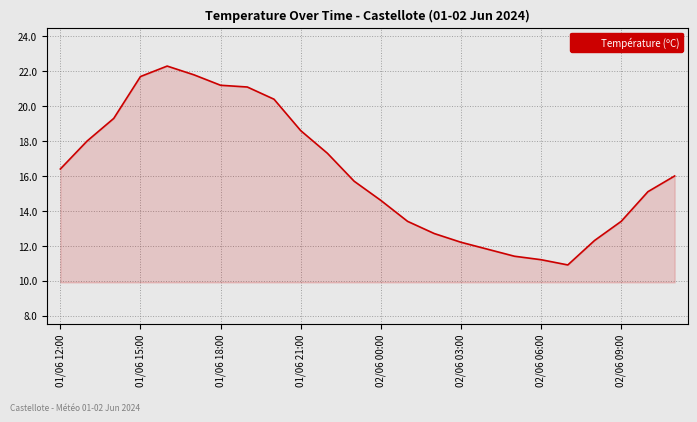

What is the difference between the maximum and minimum values?

11.4